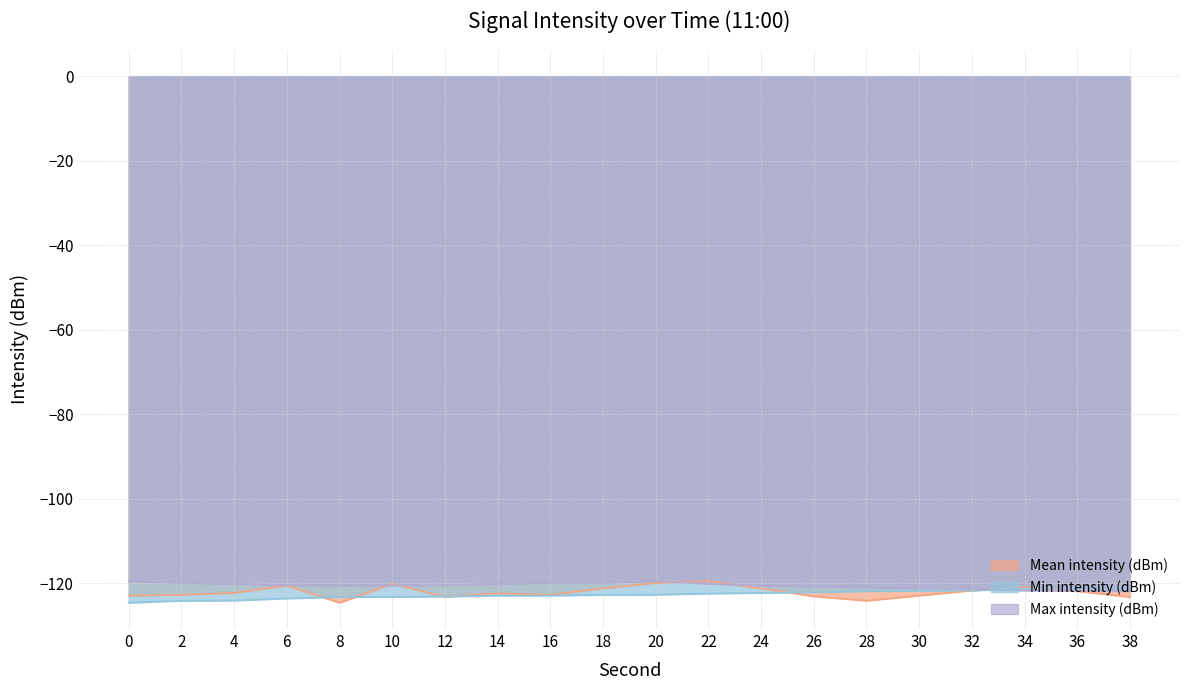

At which category is the sum across all series the highest?

22